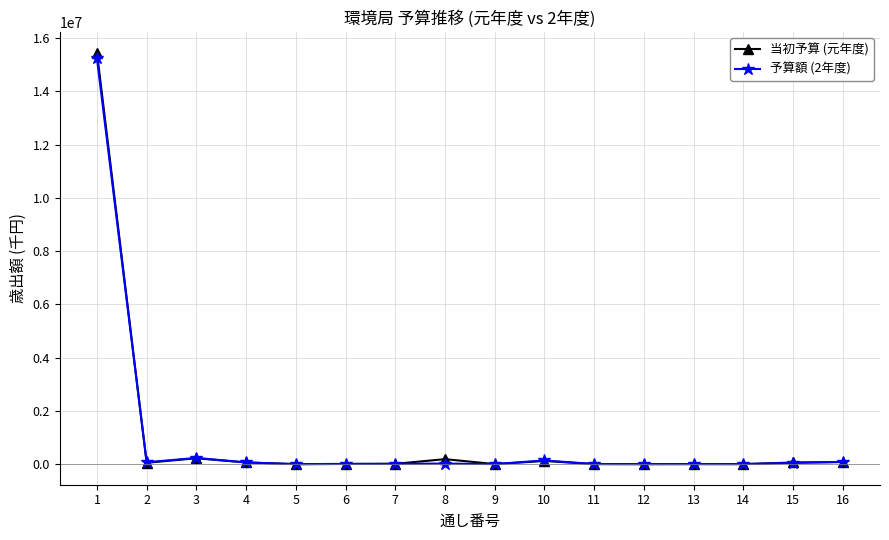

Read the 予算額 (2年度) value at 13.

3063